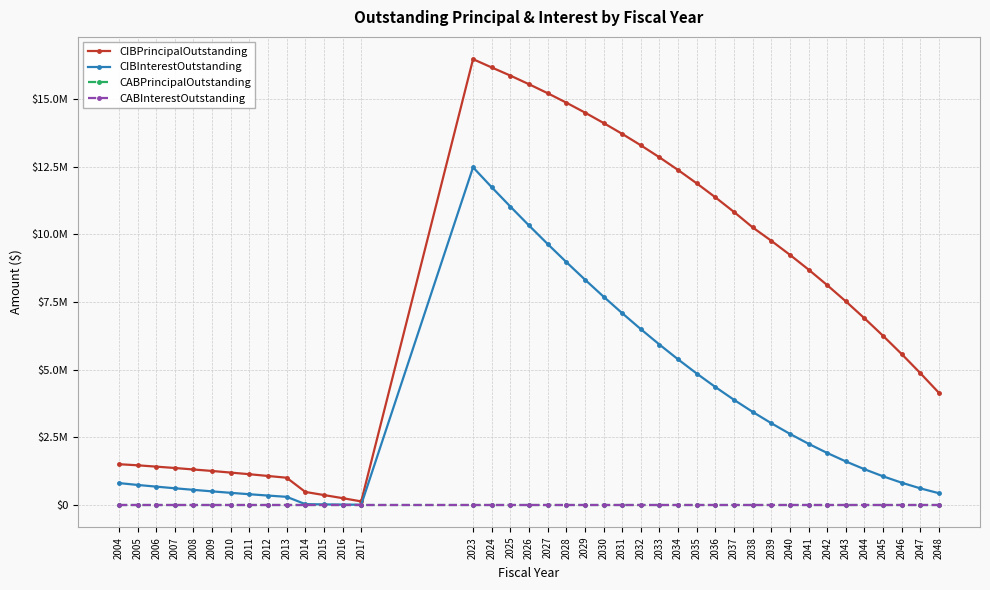

Is this an area chart (filled region under the line)?

No